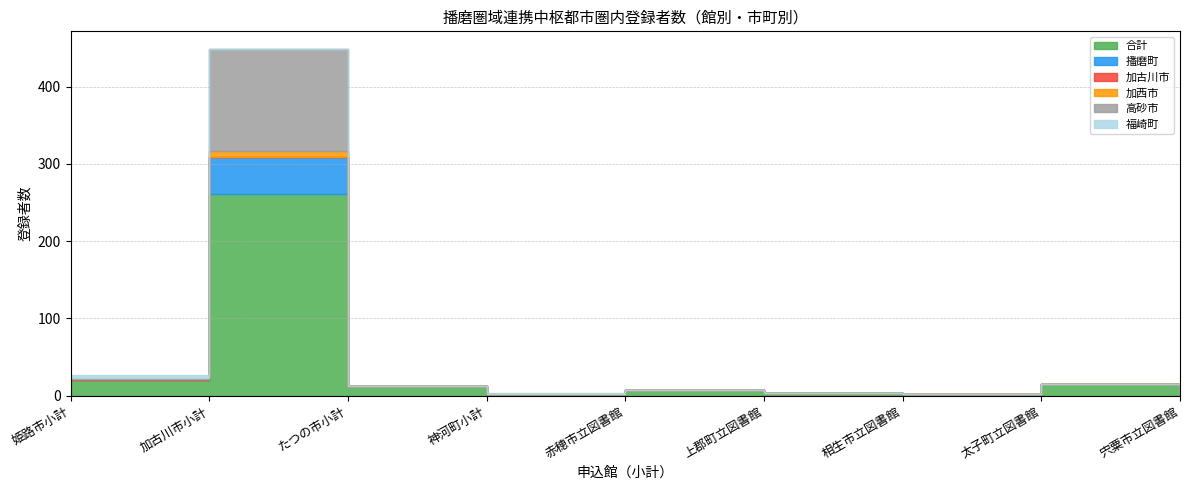

Where is the first local maximum for 福崎町?

神河町小計